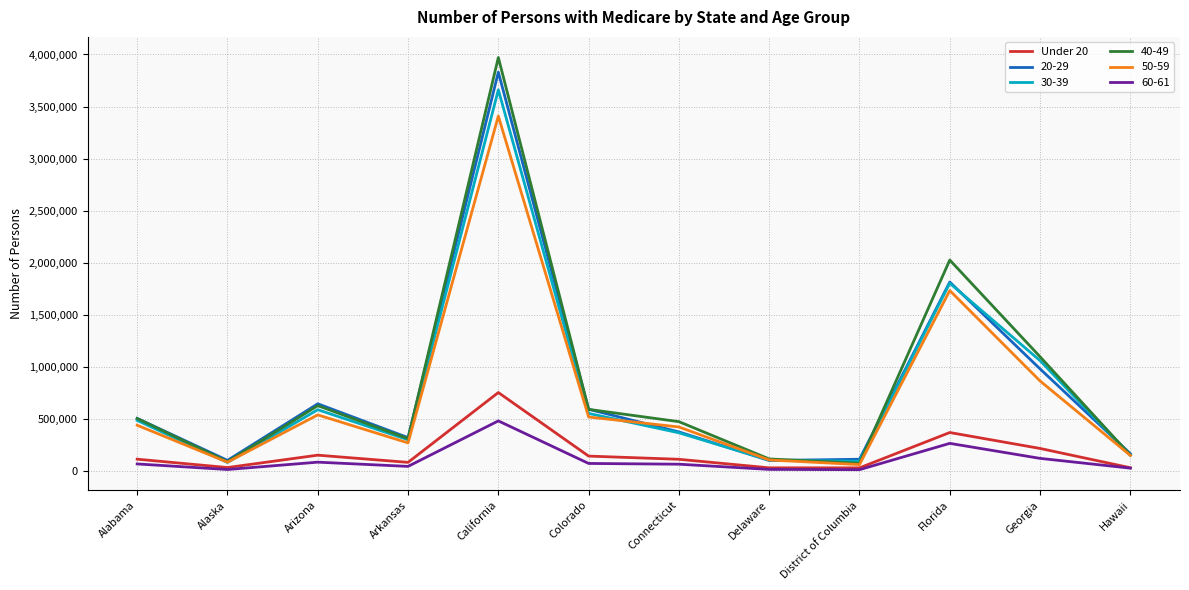

At which category does the chart reach its peak across all series?

California